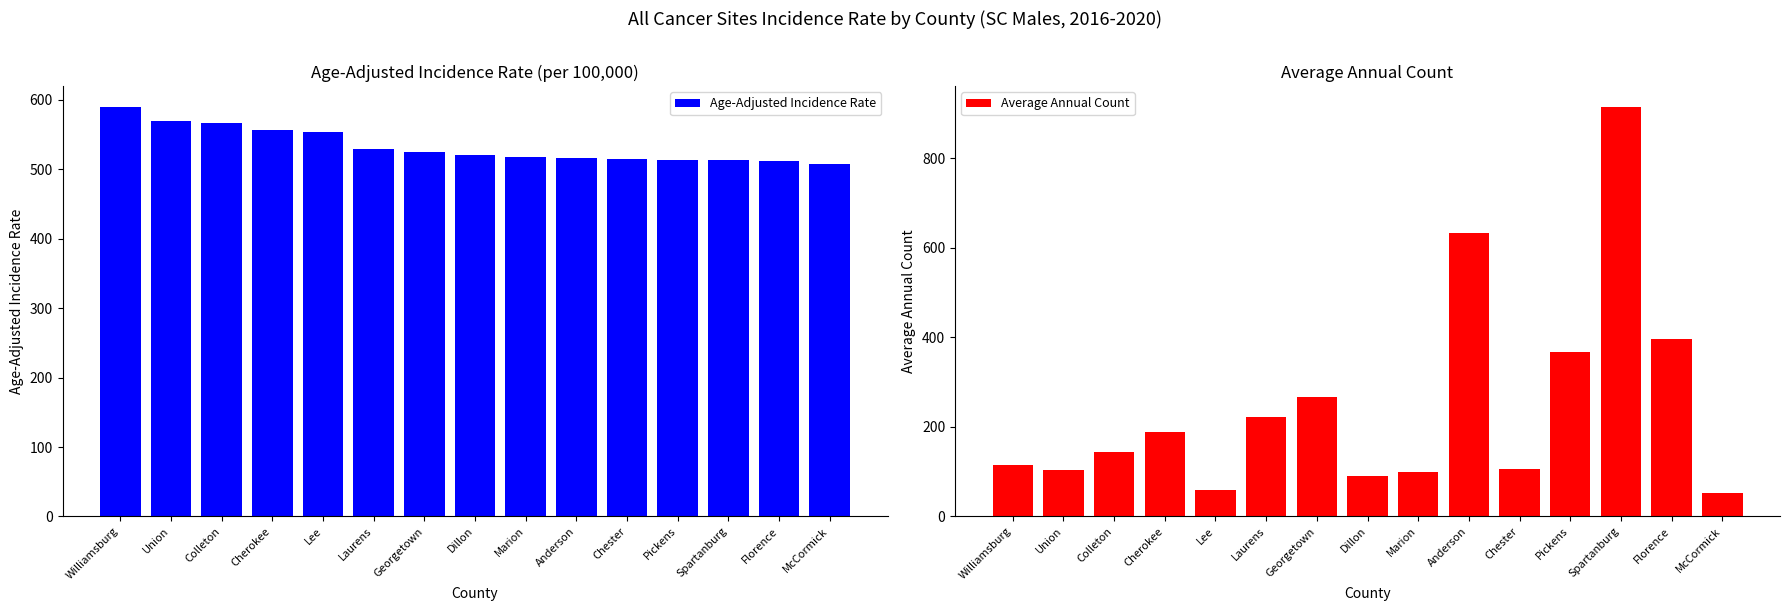

How many groups of bars are there?

15